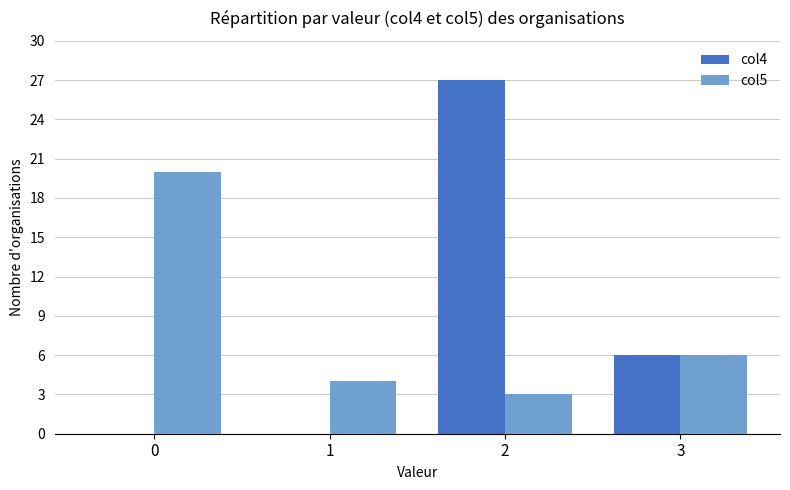

What is the maximum value for col5?

20